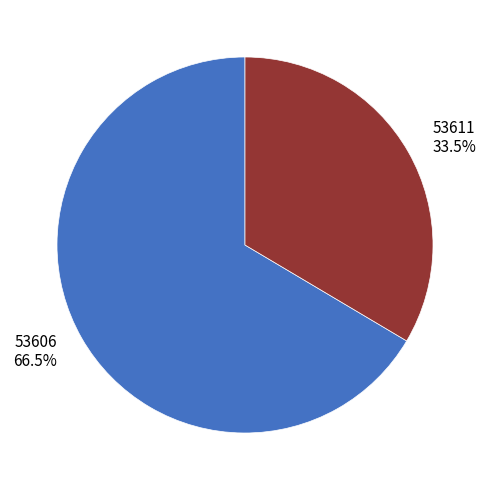

To the nearest percent, what is the average slice percentage?

50%